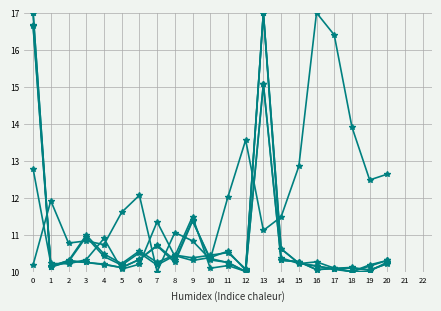

Is this an area chart (filled region under the line)?

No